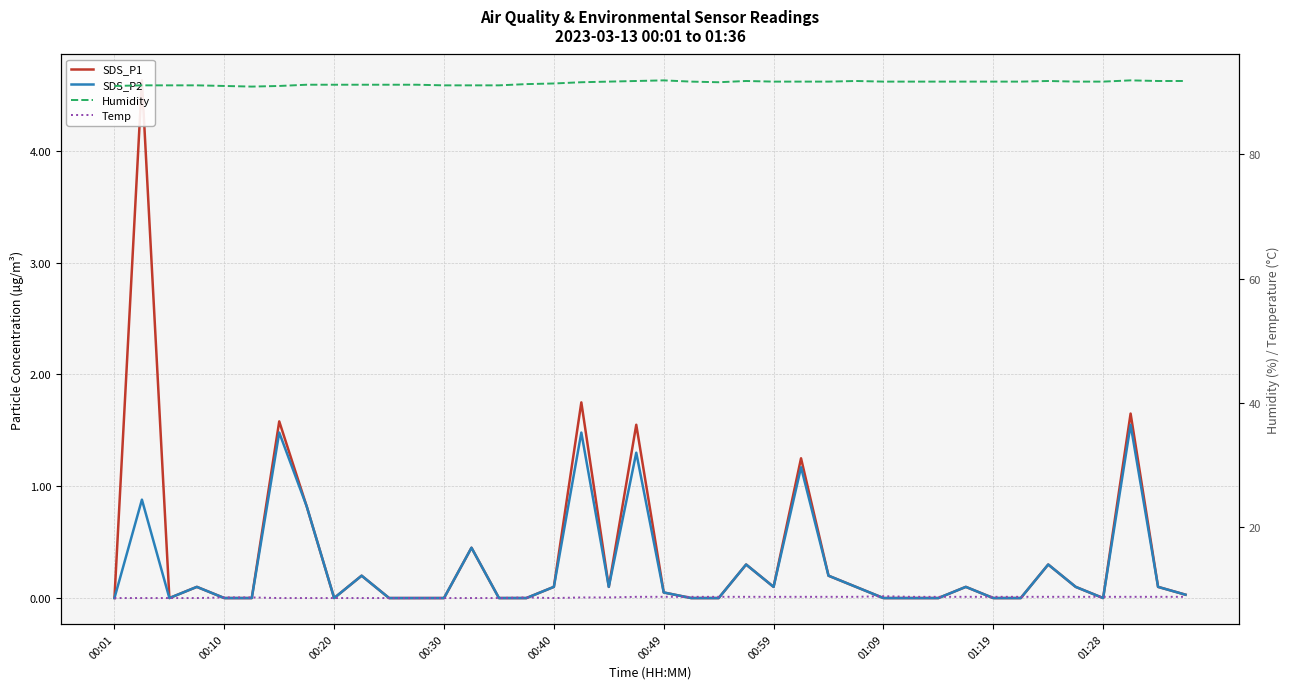

Is the value of Temp at 21 greater than the value of SDS_P1 at 31?

Yes